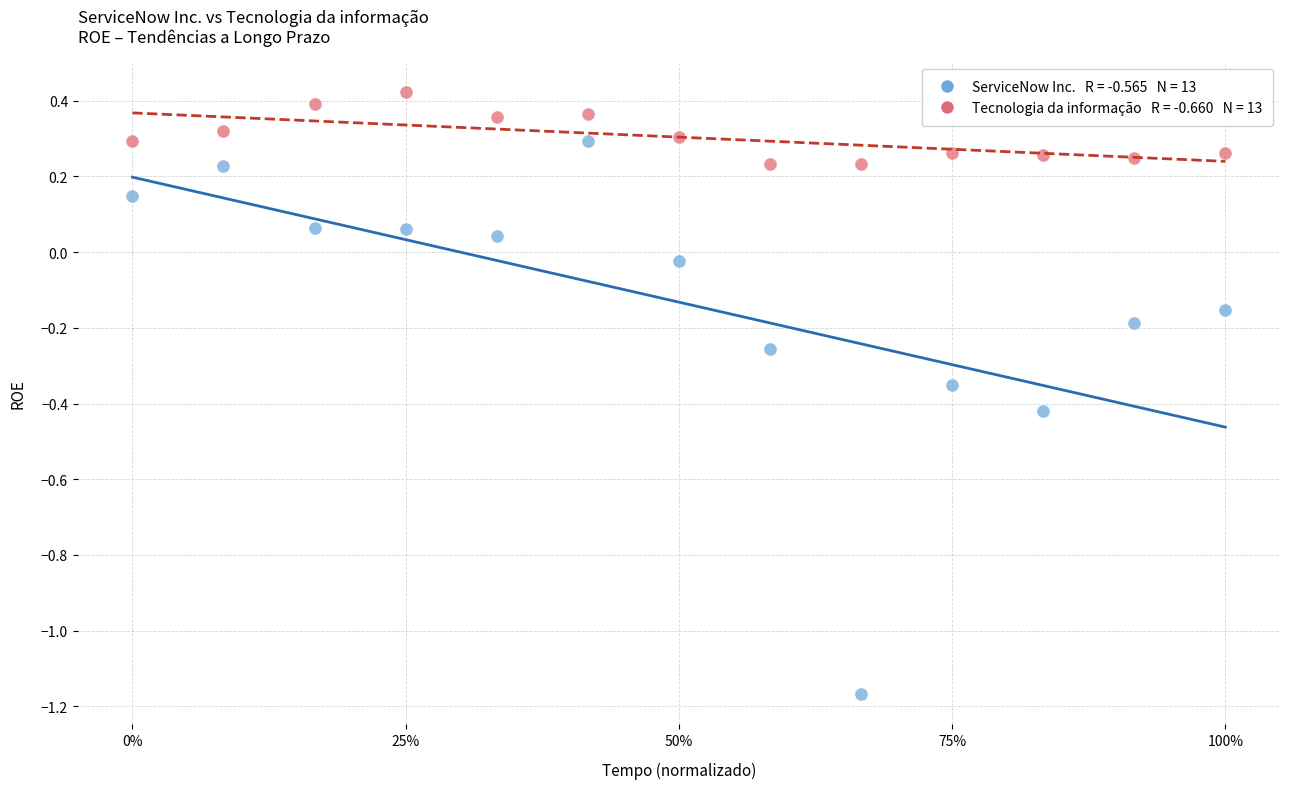

Across all data points, what is the range of Y values (max minus min)?

1.6